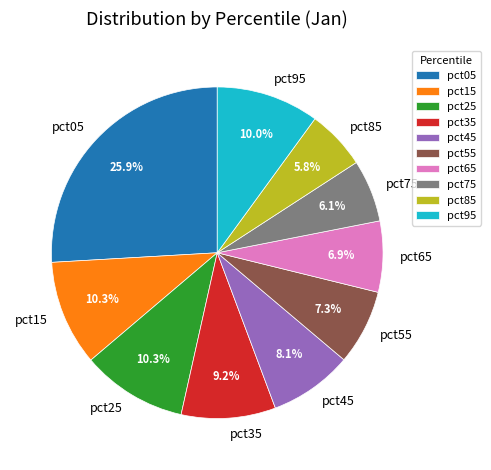

To the nearest percent, what is the average slice percentage?

10%